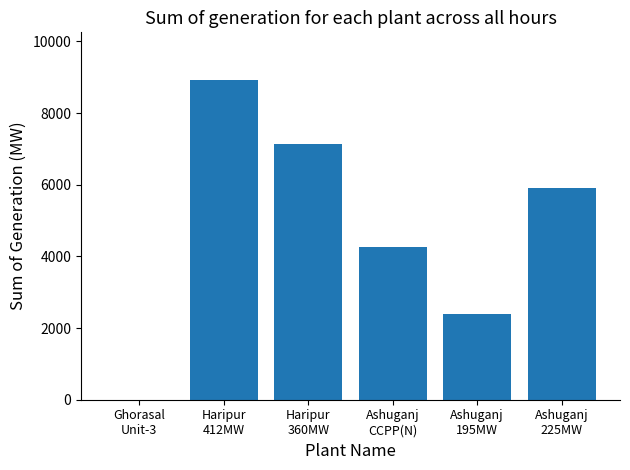

What is the difference between the values at Haripur
412MW and Ghorasal
Unit-3?

8915